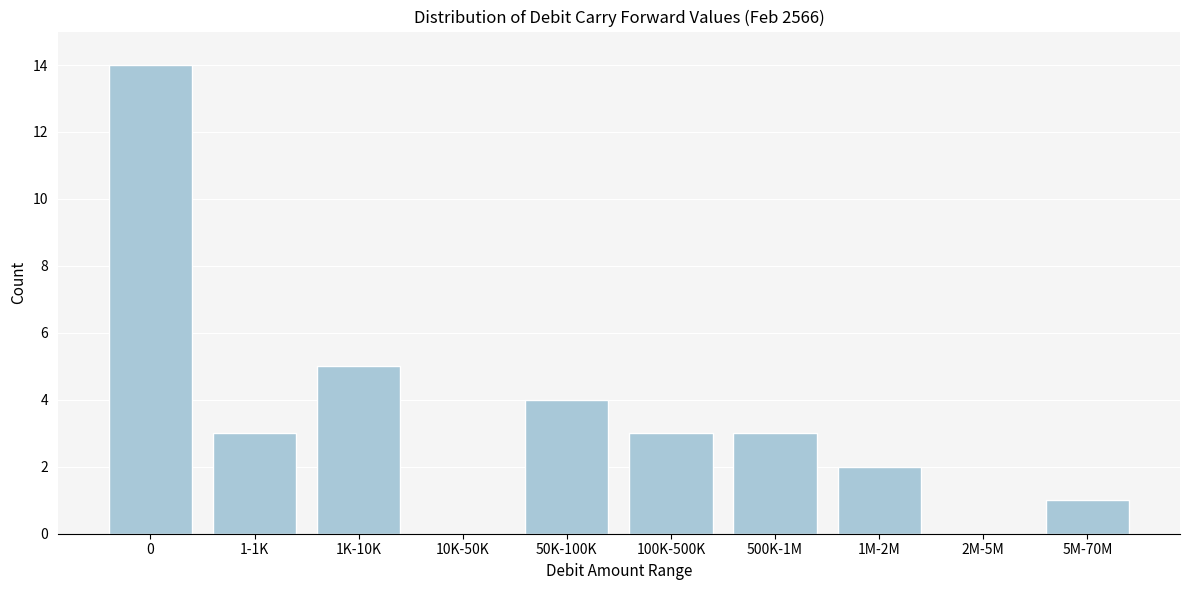

Reading left to right, extract all data points from this chart.

0=14	1-1K=3	1K-10K=5	10K-50K=0	50K-100K=4	100K-500K=3	500K-1M=3	1M-2M=2	2M-5M=0	5M-70M=1